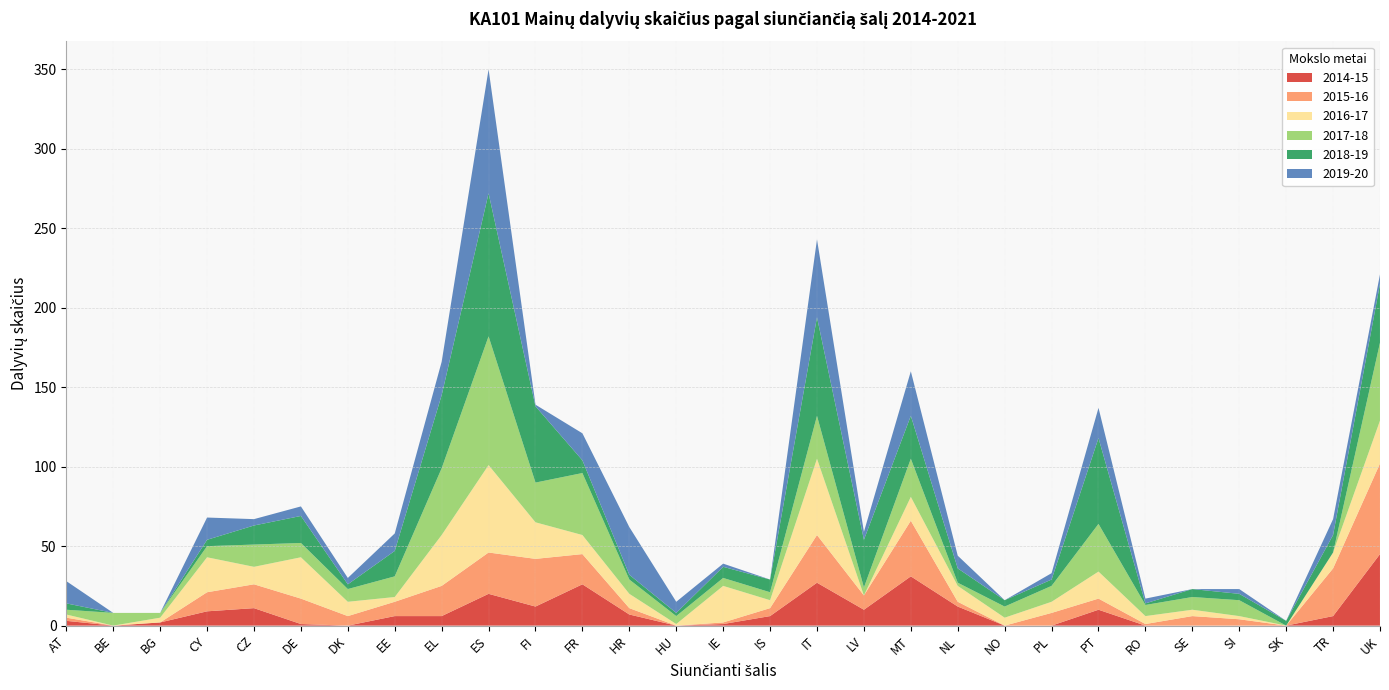

Reading right to left, what are all the values shown in this chart?

2014-15: UK=45	TR=6	SK=0	SI=0	SE=0	RO=0	PT=10	PL=0	NO=0	NL=12	MT=31	LV=10	IT=27	IS=6	IE=1	HU=0	HR=7	FR=26	FI=12	ES=20	EL=6	EE=6	DK=0	DE=1	CZ=11	CY=9	BG=2	BE=0	AT=3
2015-16: UK=57	TR=30	SK=0	SI=4	SE=6	RO=1	PT=7	PL=8	NO=0	NL=3	MT=35	LV=9	IT=30	IS=5	IE=1	HU=0	HR=4	FR=19	FI=30	ES=26	EL=19	EE=9	DK=6	DE=16	CZ=15	CY=12	BG=0	BE=0	AT=2
2016-17: UK=27	TR=10	SK=0	SI=2	SE=4	RO=5	PT=17	PL=7	NO=5	NL=10	MT=15	LV=0	IT=48	IS=5	IE=23	HU=1	HR=9	FR=12	FI=23	ES=55	EL=32	EE=3	DK=9	DE=26	CZ=11	CY=22	BG=3	BE=0	AT=2
2017-18: UK=49	TR=0	SK=0	SI=10	SE=8	RO=7	PT=30	PL=10	NO=7	NL=2	MT=24	LV=5	IT=27	IS=5	IE=5	HU=5	HR=9	FR=39	FI=25	ES=81	EL=42	EE=13	DK=8	DE=9	CZ=14	CY=7	BG=3	BE=8	AT=3
2018-19: UK=37	TR=11	SK=3	SI=4	SE=5	RO=1	PT=54	PL=4	NO=4	NL=9	MT=27	LV=30	IT=62	IS=8	IE=7	HU=2	HR=3	FR=8	FI=48	ES=90	EL=46	EE=16	DK=3	DE=17	CZ=12	CY=4	BG=0	BE=0	AT=4
2019-20: UK=6	TR=10	SK=0	SI=3	SE=0	RO=3	PT=19	PL=4	NO=0	NL=8	MT=28	LV=5	IT=49	IS=0	IE=2	HU=7	HR=30	FR=17	FI=1	ES=78	EL=21	EE=11	DK=4	DE=6	CZ=4	CY=14	BG=0	BE=0	AT=14